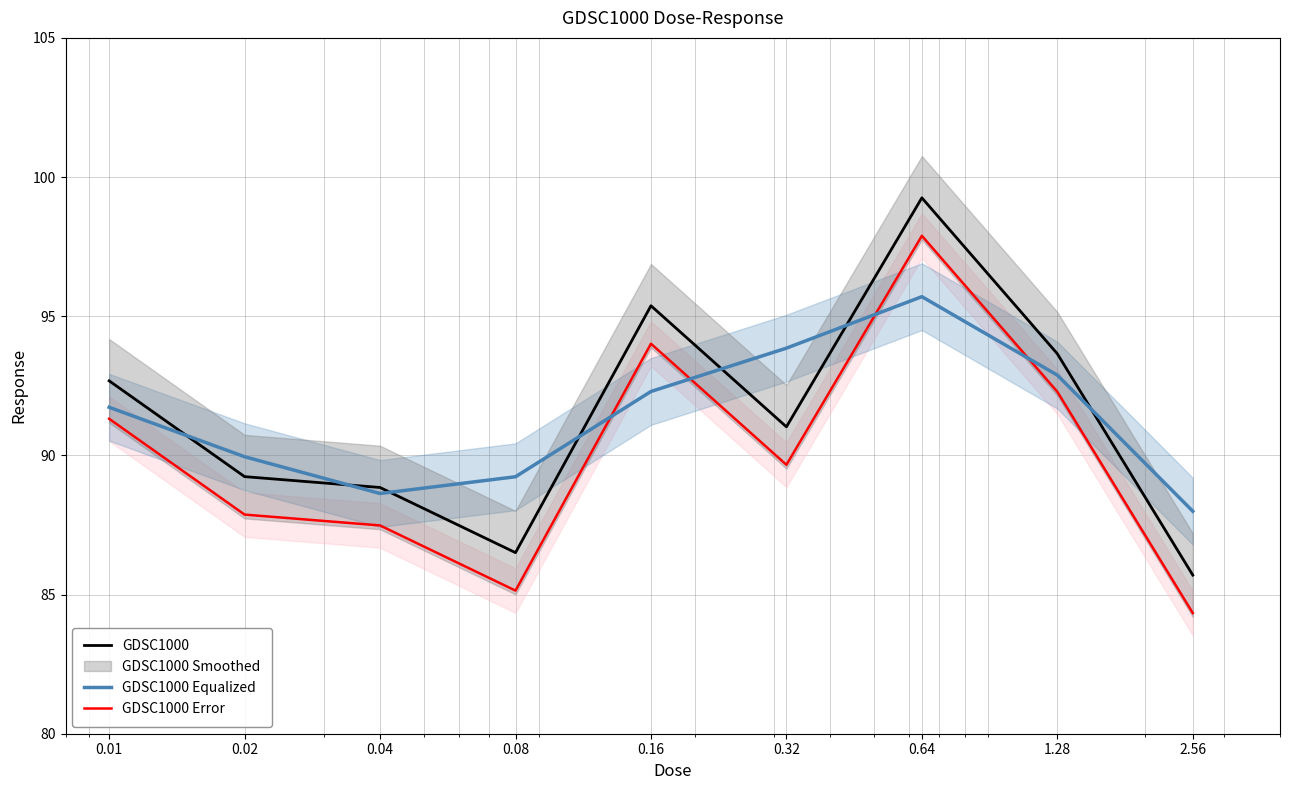

Reading left to right, what are all the values shown in this chart?

GDSC1000: 0.01=92.7	0.02=89.2	0.04=88.8	0.08=86.5	0.16=95.4	0.32=91.0	0.64=99.3	1.28=93.7	2.56=85.7
GDSC1000 Equalized: 0.01=91.7	0.02=90.0	0.04=88.6	0.08=89.2	0.16=92.3	0.32=93.9	0.64=95.7	1.28=92.9	2.56=88.0
GDSC1000 Error: 0.01=91.3	0.02=87.9	0.04=87.5	0.08=85.1	0.16=94.0	0.32=89.7	0.64=97.9	1.28=92.3	2.56=84.3